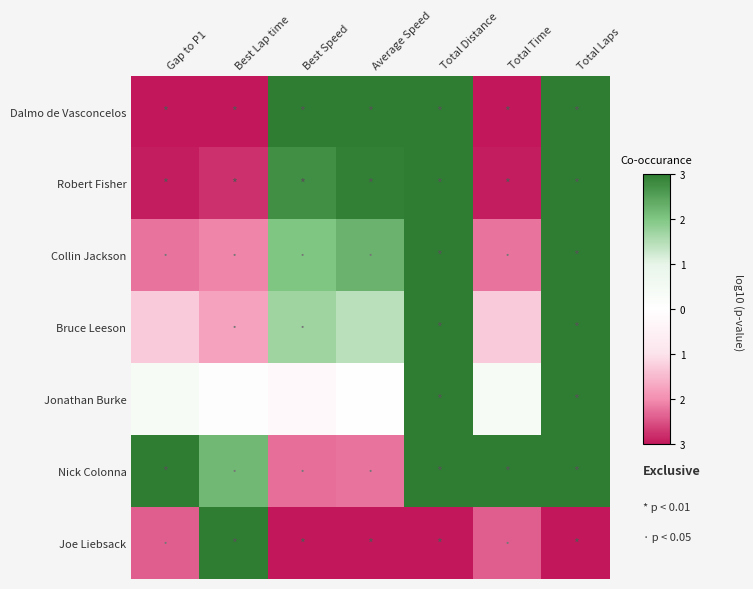

Reading left to right, list all the values displayed in this chart.

Dalmo de Vasconcelos: Gap to P1=-3.0	Best Lap time=-3.0	Best Speed=3.0	Average Speed=3.0	Total Distance=3.0	Total Time=-3.0	Total Laps=3.0
Robert Fisher: Gap to P1=-2.9	Best Lap time=-2.8	Best Speed=2.8	Average Speed=2.9	Total Distance=3.0	Total Time=-2.9	Total Laps=3.0
Collin Jackson: Gap to P1=-2.2	Best Lap time=-2.1	Best Speed=2.0	Average Speed=2.3	Total Distance=3.0	Total Time=-2.2	Total Laps=3.0
Bruce Leeson: Gap to P1=-1.3	Best Lap time=-1.8	Best Speed=1.7	Average Speed=1.5	Total Distance=3.0	Total Time=-1.3	Total Laps=3.0
Jonathan Burke: Gap to P1=0.4	Best Lap time=0.1	Best Speed=-0.2	Average Speed=-0.0	Total Distance=3.0	Total Time=0.4	Total Laps=3.0
Nick Colonna: Gap to P1=3.0	Best Lap time=2.2	Best Speed=-2.3	Average Speed=-2.2	Total Distance=3.0	Total Time=3.0	Total Laps=3.0
Joe Liebsack: Gap to P1=-2.4	Best Lap time=3.0	Best Speed=-3.0	Average Speed=-3.0	Total Distance=-3.0	Total Time=-2.4	Total Laps=-3.0